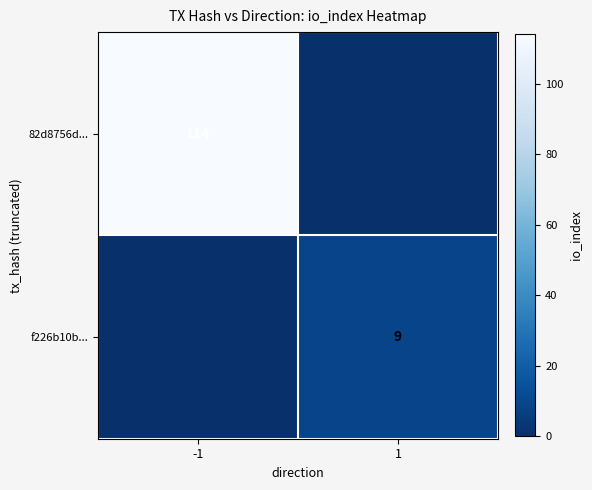

Between -1 and 1, which is larger?

-1